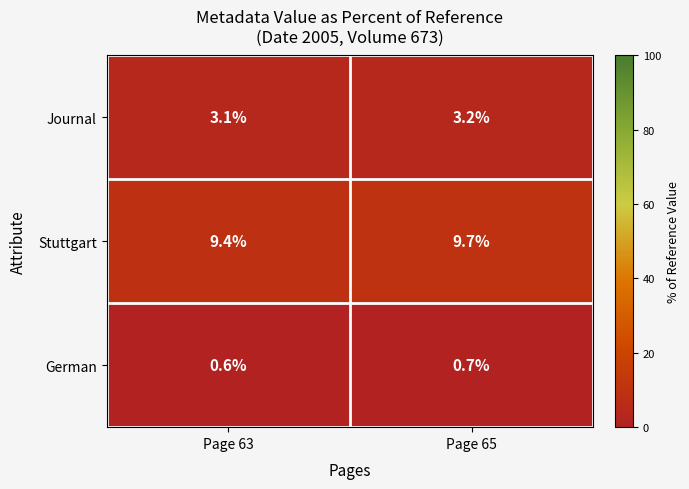

True or false: German has a value of 0.6 at Page 63.

True